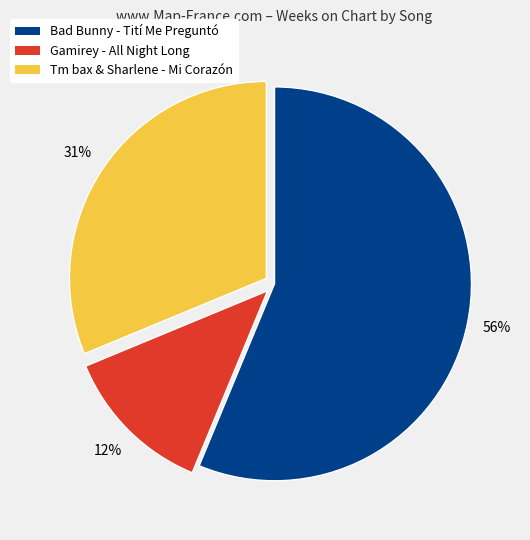

Combined, do Tm bax & Sharlene - Mi Corazón and Bad Bunny - Tití Me Preguntó account for over 50%?

Yes